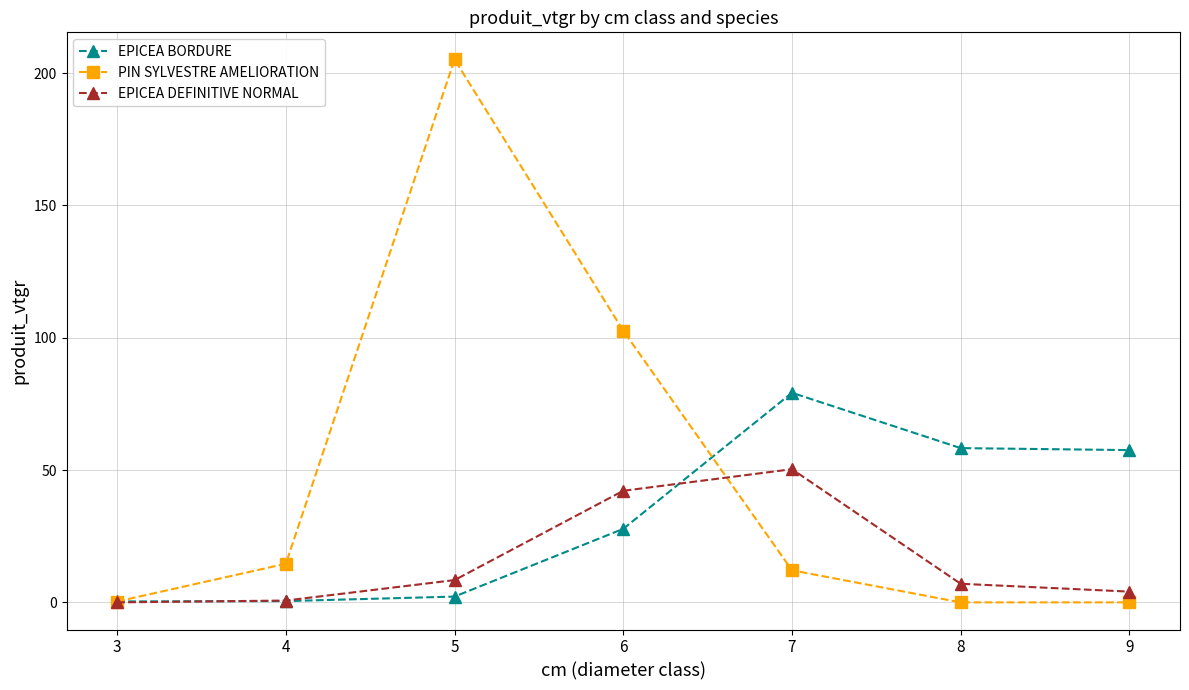

What are all the series names shown in the legend?

EPICEA BORDURE, PIN SYLVESTRE AMELIORATION, EPICEA DEFINITIVE NORMAL